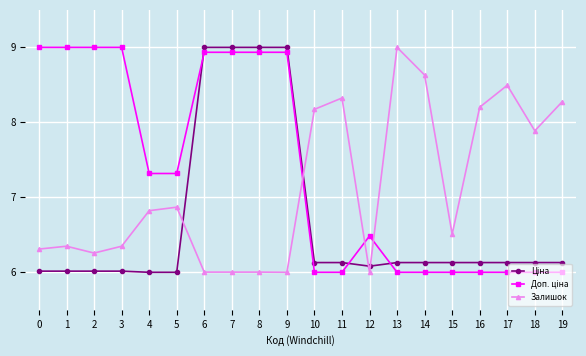

At which category does Залишок reach its first local valley?

2